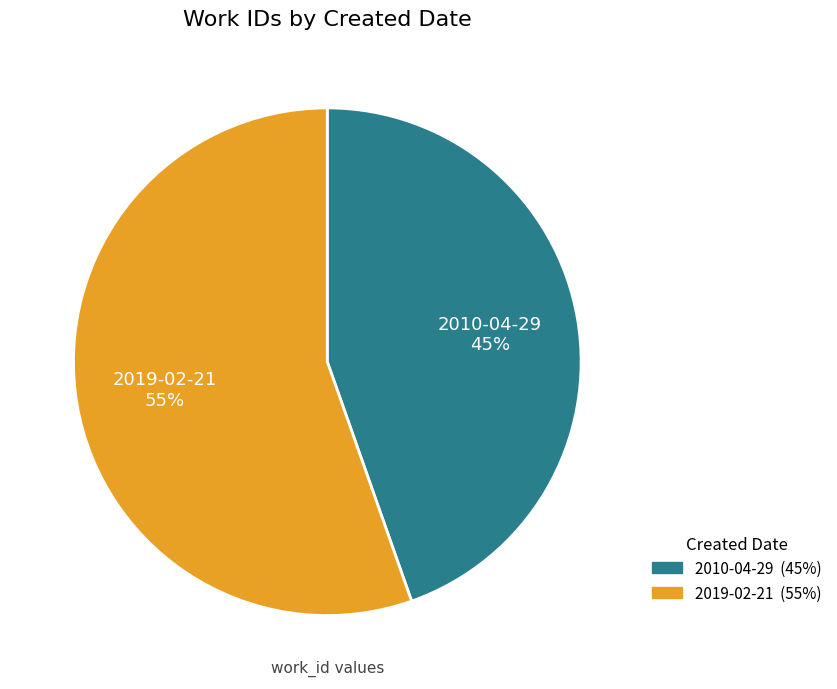

Does any single category account for the majority?

Yes